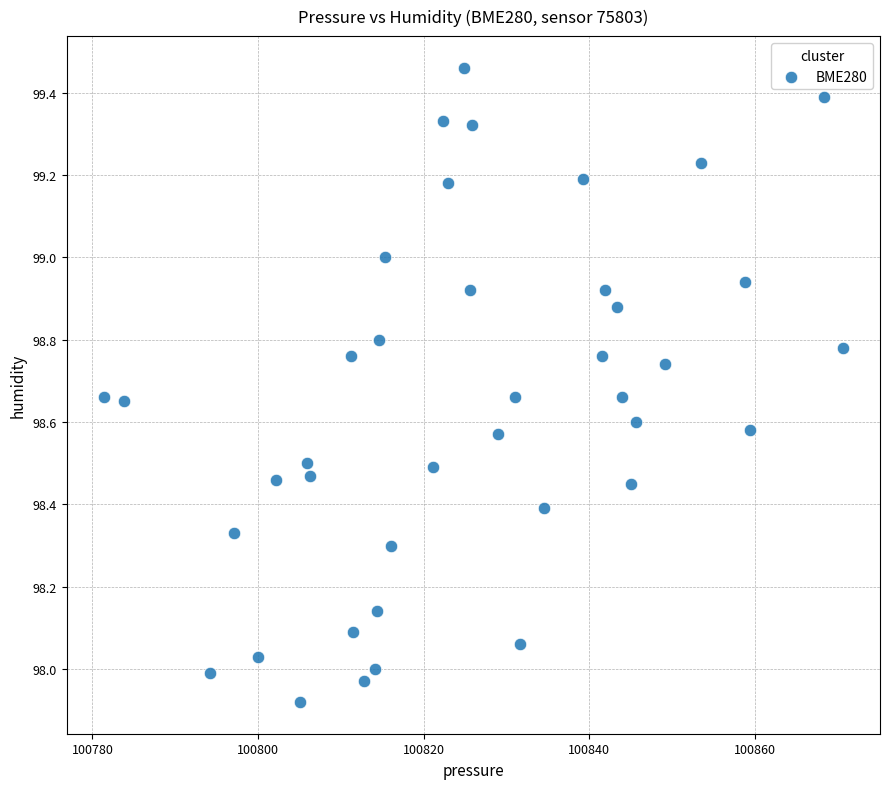

What is the range of X values (max minus min)?

89.3